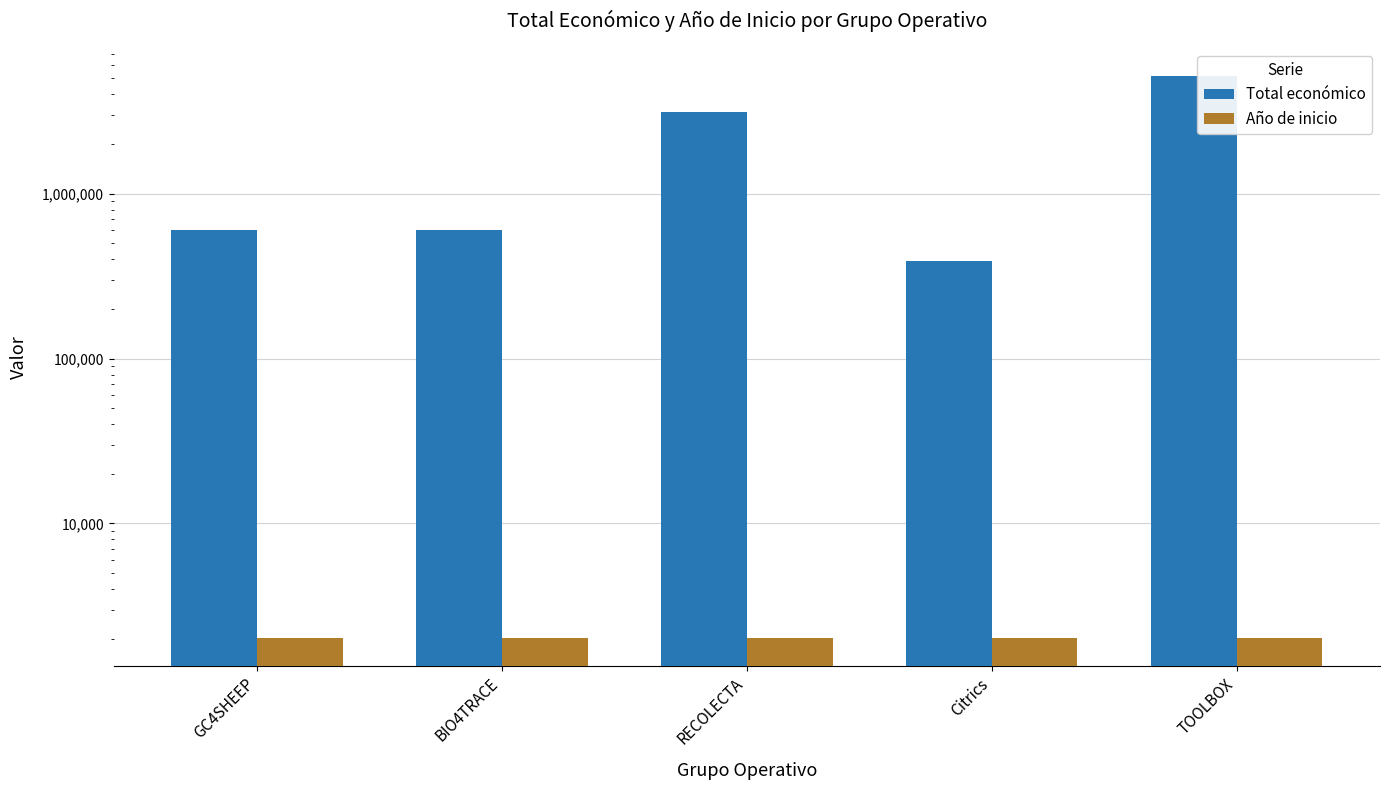

Which category has the lowest value in the Total económico series?

Citrics